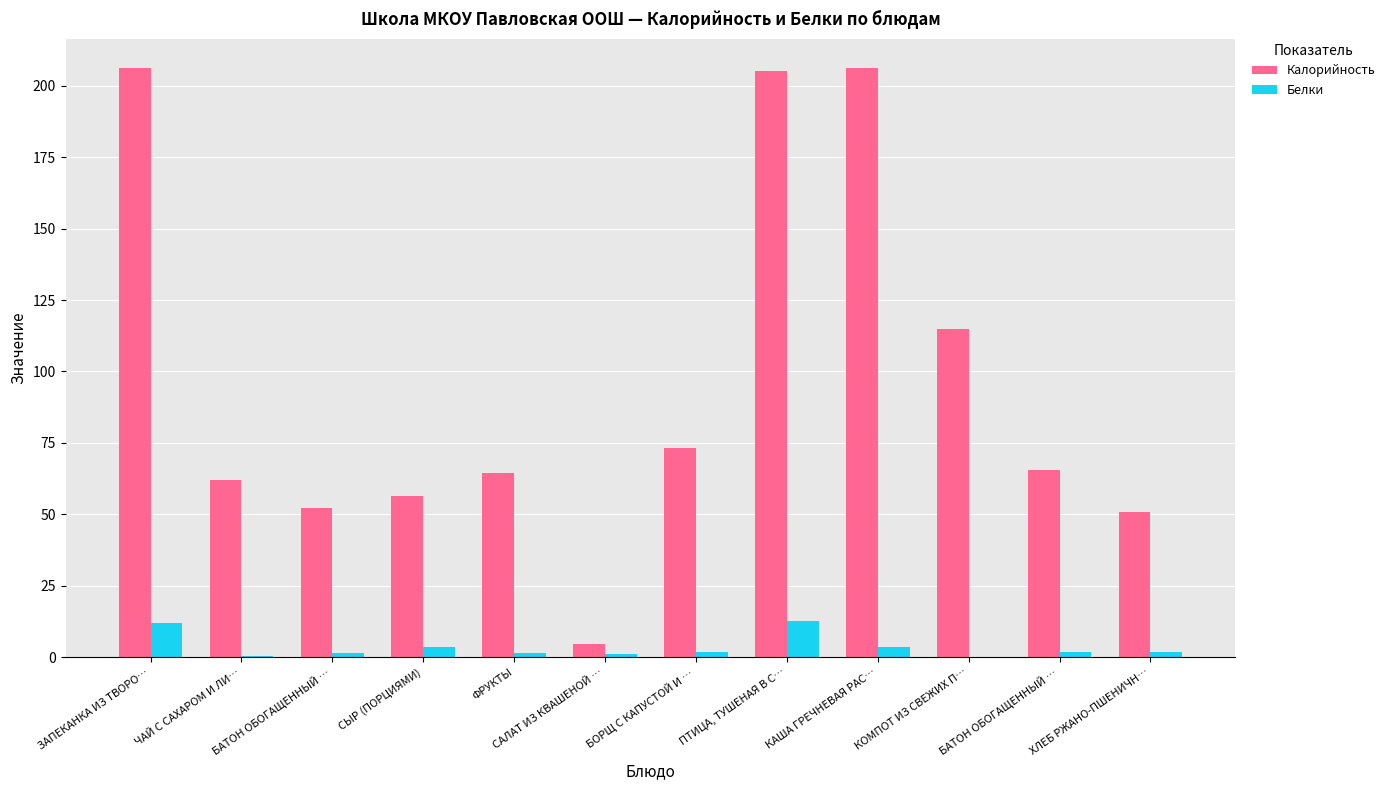

At which label does Калорийность reach its peak?

ЗАПЕКАНКА ИЗ ТВОРО…